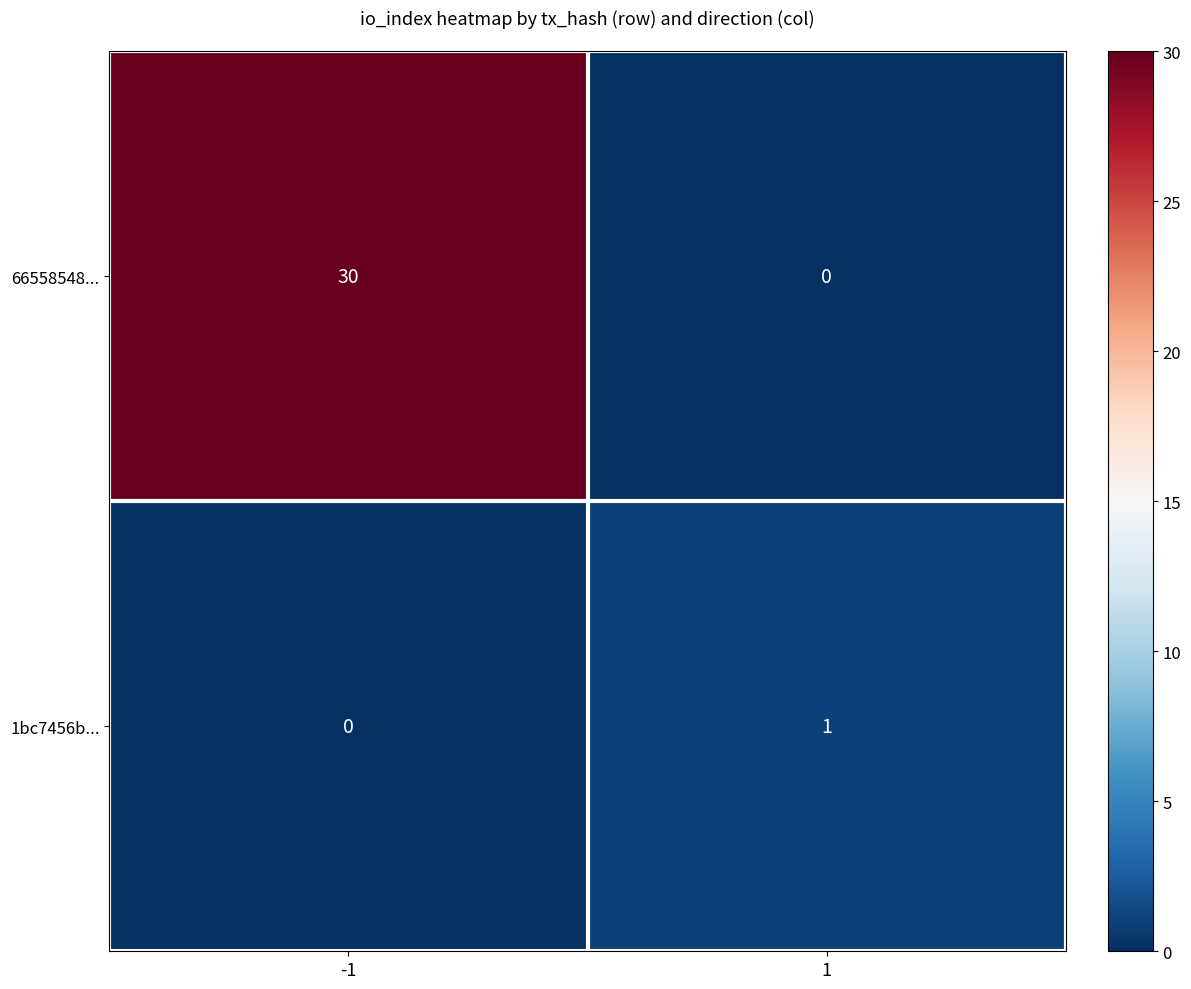

The 1bc7456b... series shows 1 at 1. True or false?

True